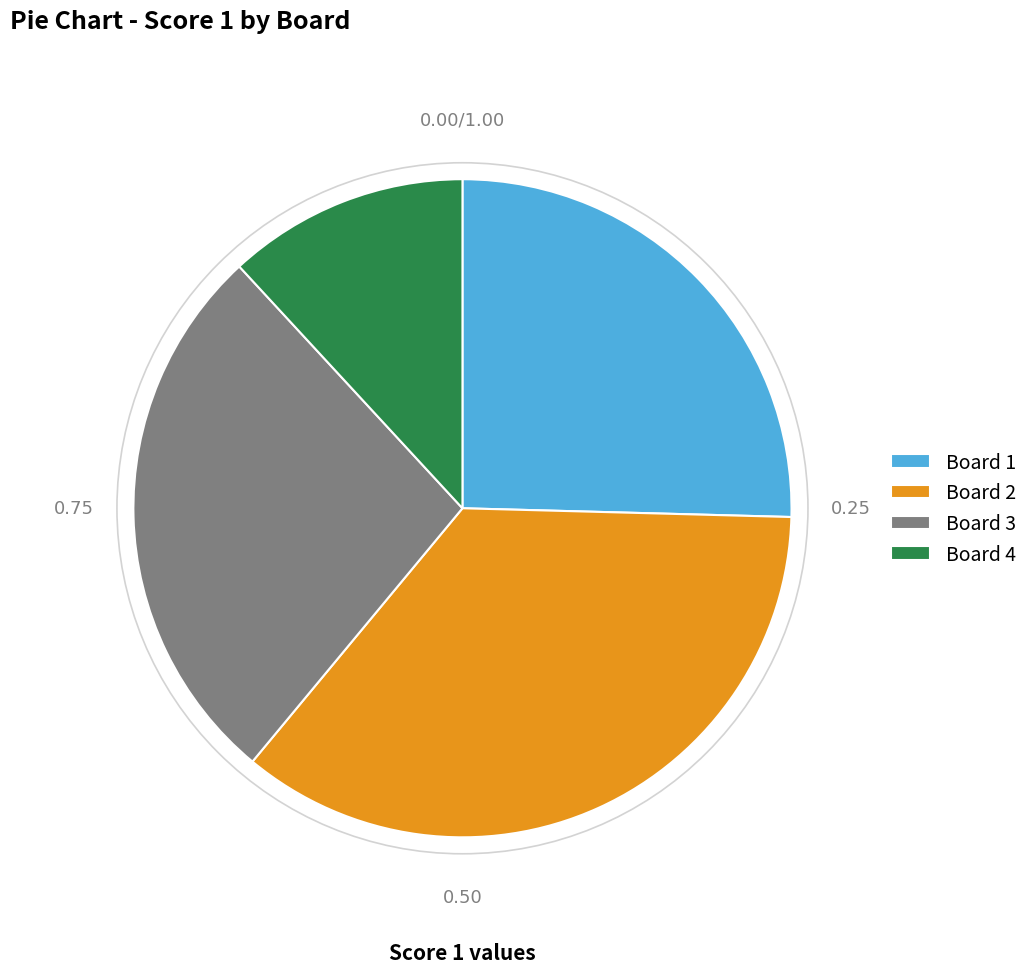

Count the number of slices in the pie.

4